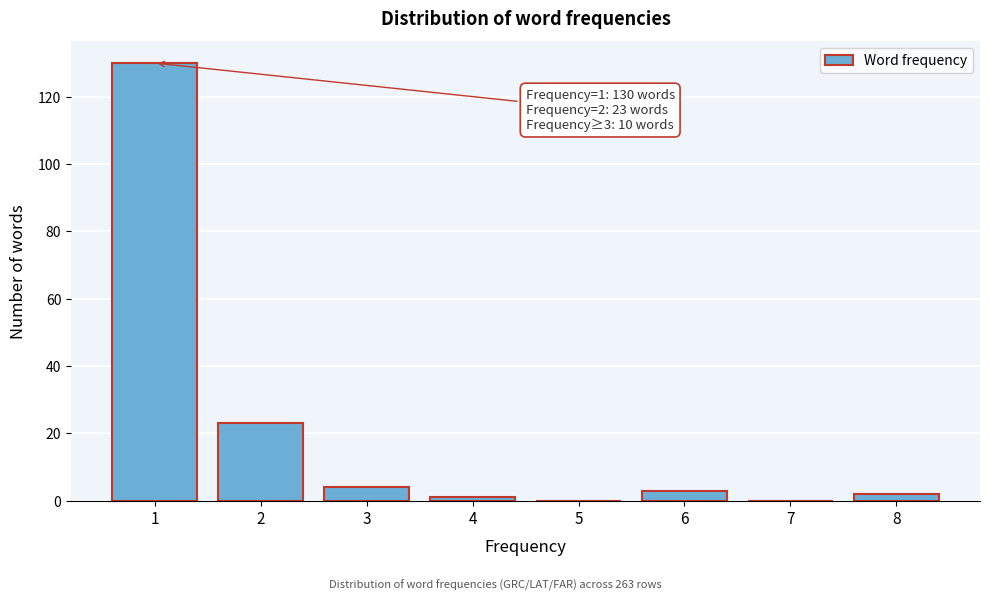

Reading right to left, transcribe all the data shown in this chart.

8=2	7=0	6=3	5=0	4=1	3=4	2=23	1=130